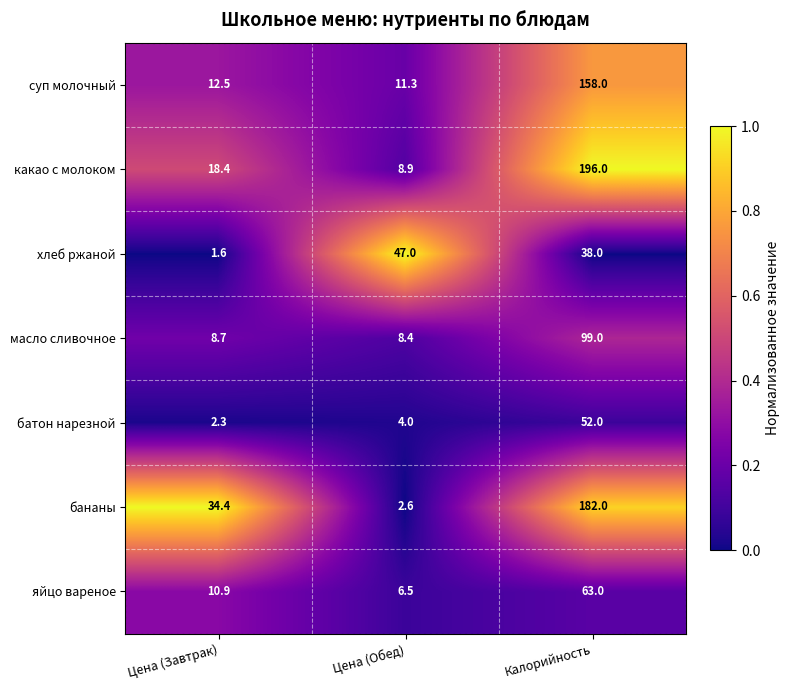

Which series has the largest total across all categories?

какао с молоком